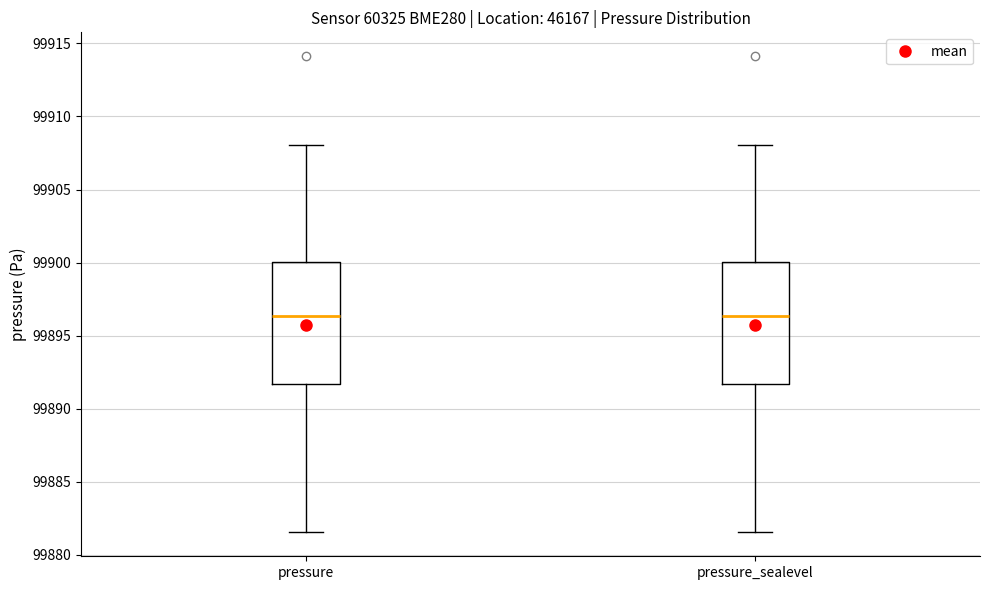

Reading left to right, transcribe this box plot: for each box, give where its median line is, the range the box spans, and where its two whiskers end, as read against the y-axis. The values are not printed on the chart, so give them approximately, as read against the axis.

pressure: median 99896.5, box 99891.5 to 99900.0, whiskers 99881.5 to 99908.0
pressure_sealevel: median 99896.5, box 99891.5 to 99900.0, whiskers 99881.5 to 99908.0